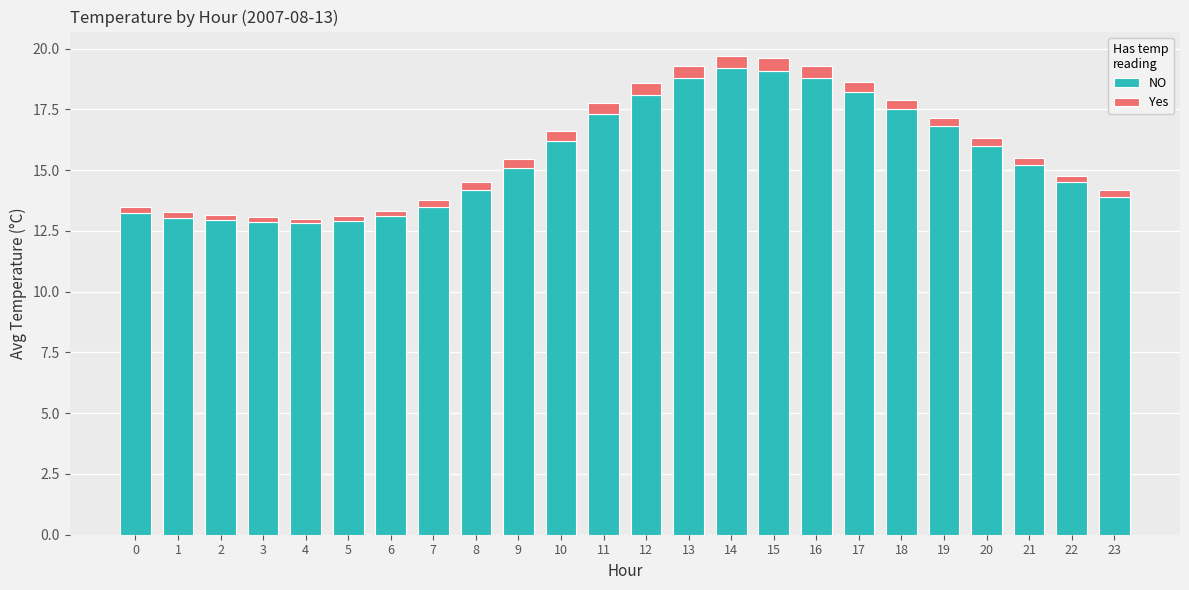

What is the maximum value for NO?

19.2